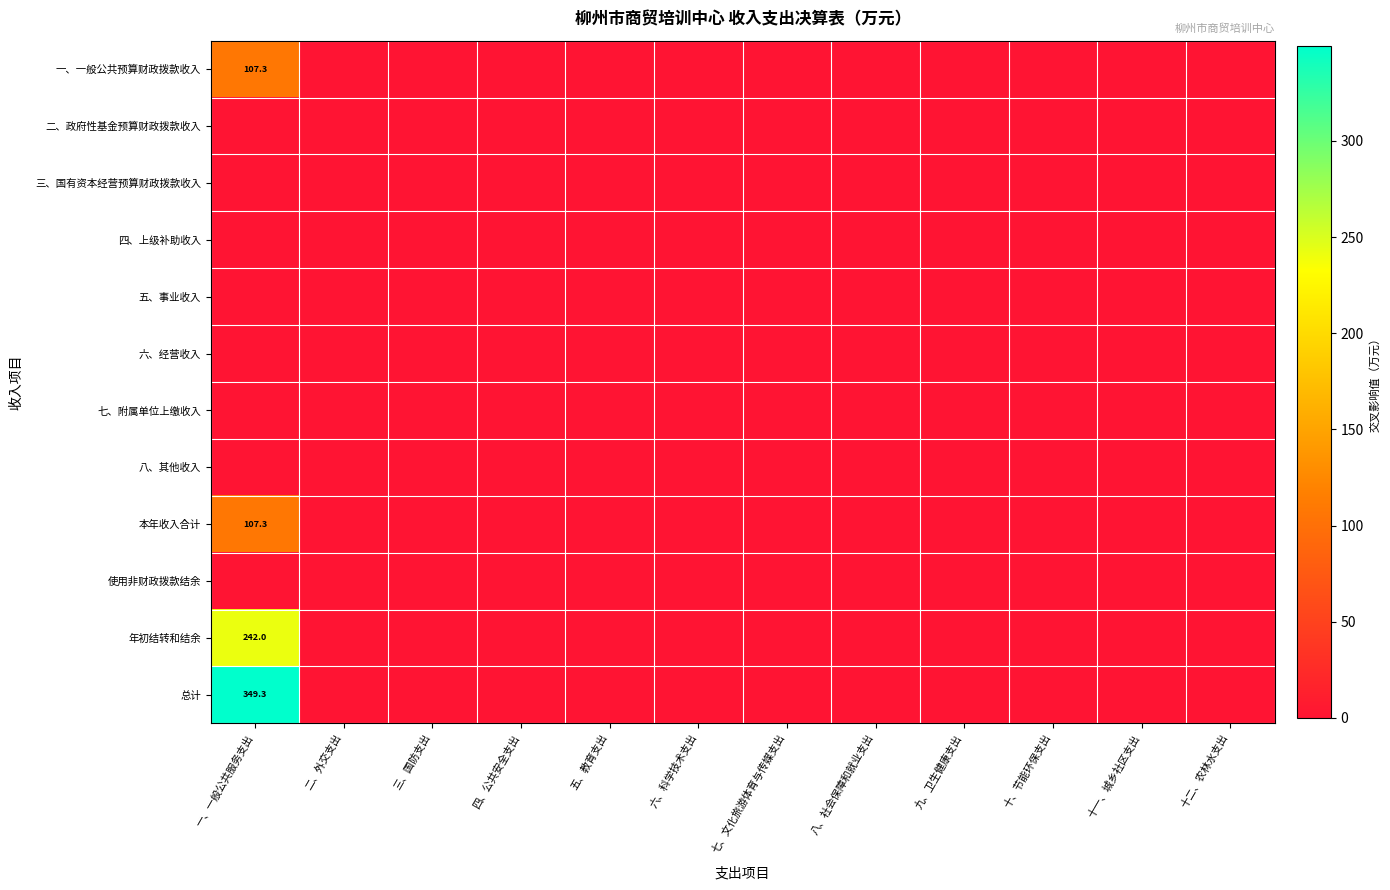

How many data points does each series have?

12